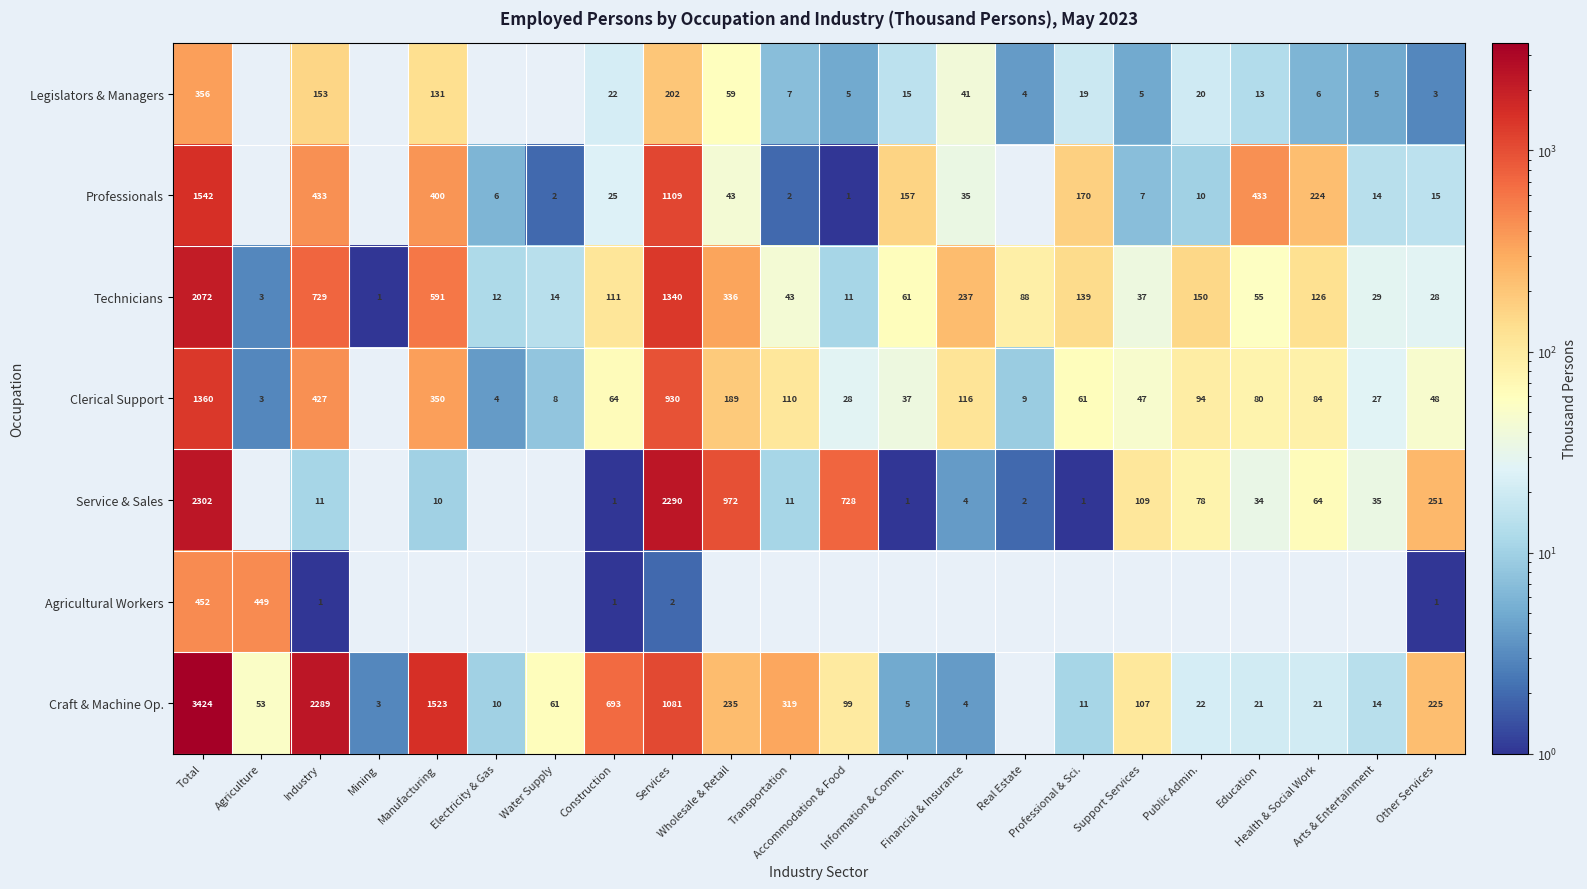

Between Mining and Construction, which is larger?

Construction